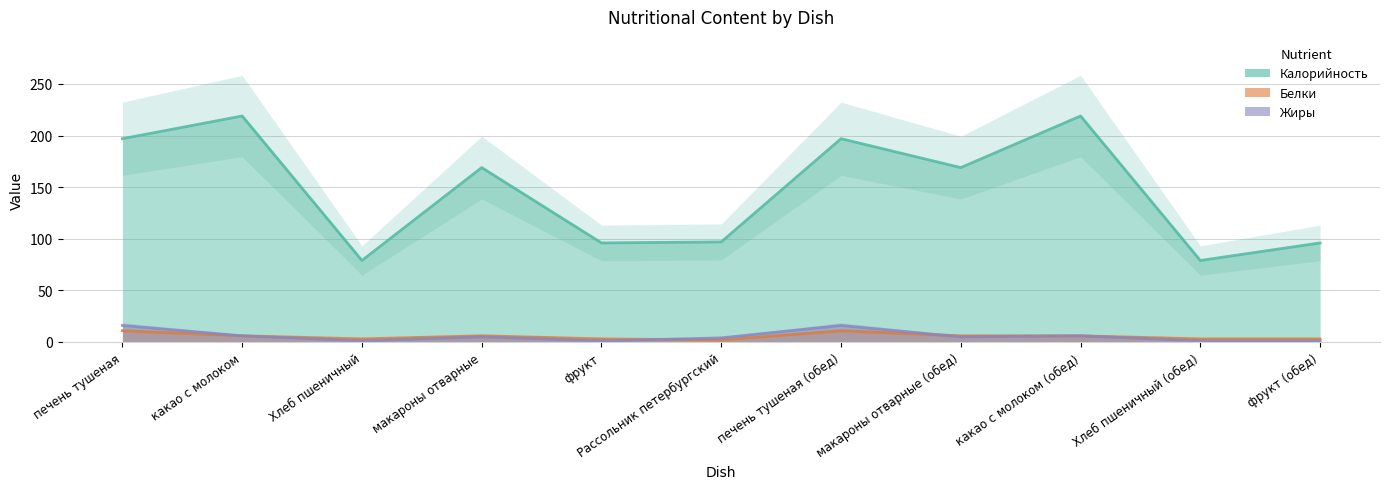

What is the label of the 2nd point from the left?

какао с молоком